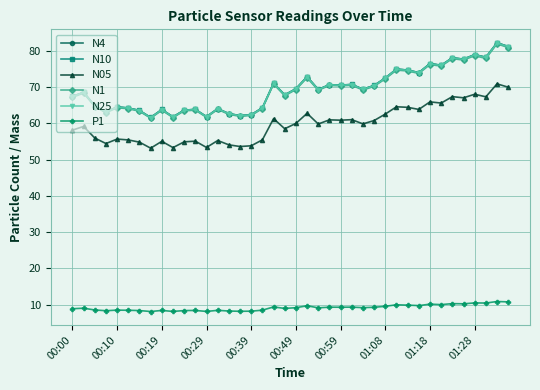

In N25, how many points are higher than both neighbors (excluding endpoints)?

14